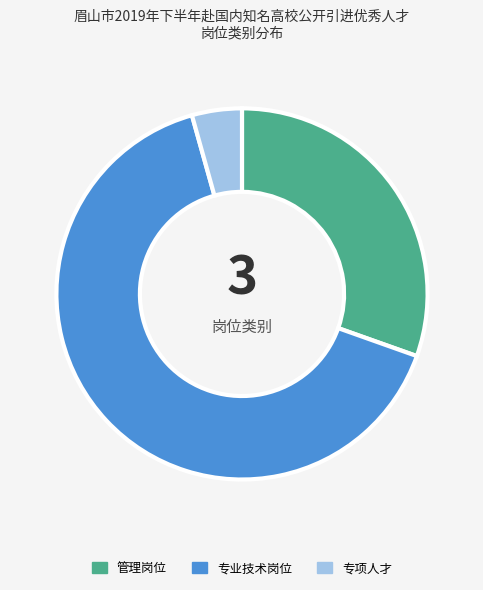

Combined, do 专项人才 and 管理岗位 account for over 50%?

No